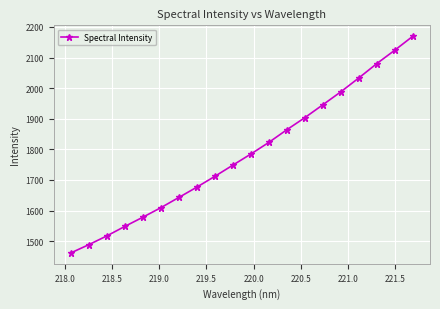

Reading right to left, extract all data points from this chart.

2169.9	2124.3	2080.5	2033.7	1988.3	1945.9	1903.8	1864.3	1822.9	1784.9	1748.6	1712.0	1676.7	1642.9	1609.5	1578.3	1548.3	1517.2	1488.6	1461.6